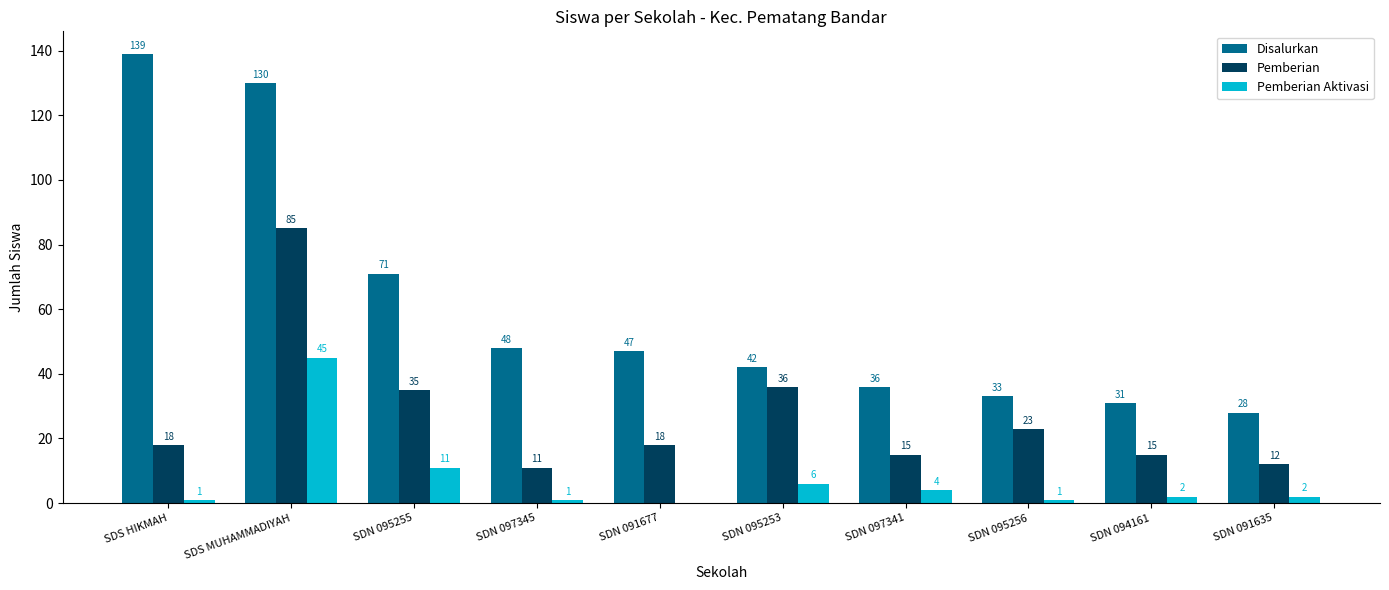

Which category has the highest value in the Pemberian Aktivasi series?

SDS MUHAMMADIYAH